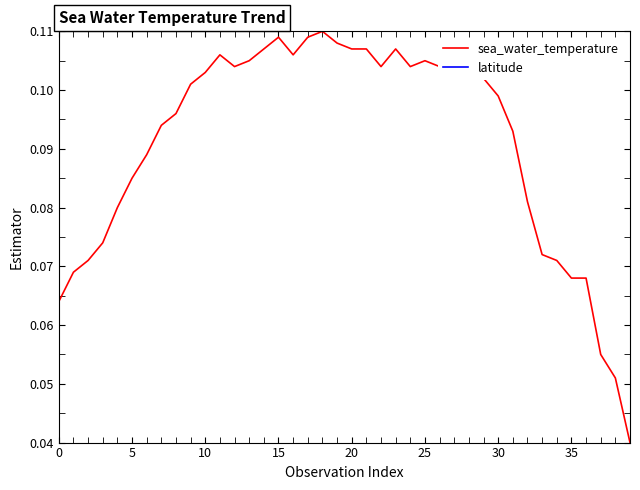

Which series has the largest range (max minus min)?

sea_water_temperature